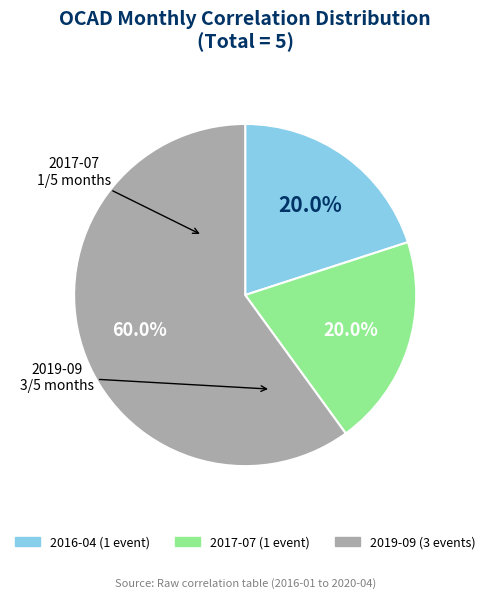

What percentage is NOT represented by 2017-07?

80.0%